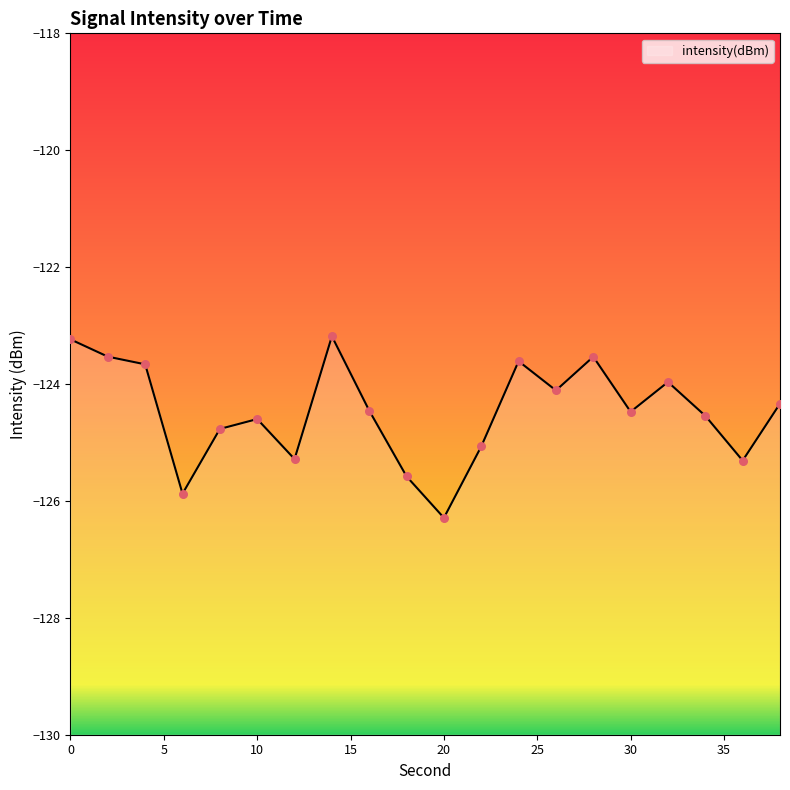

Between 30 and 24, which is larger?

24